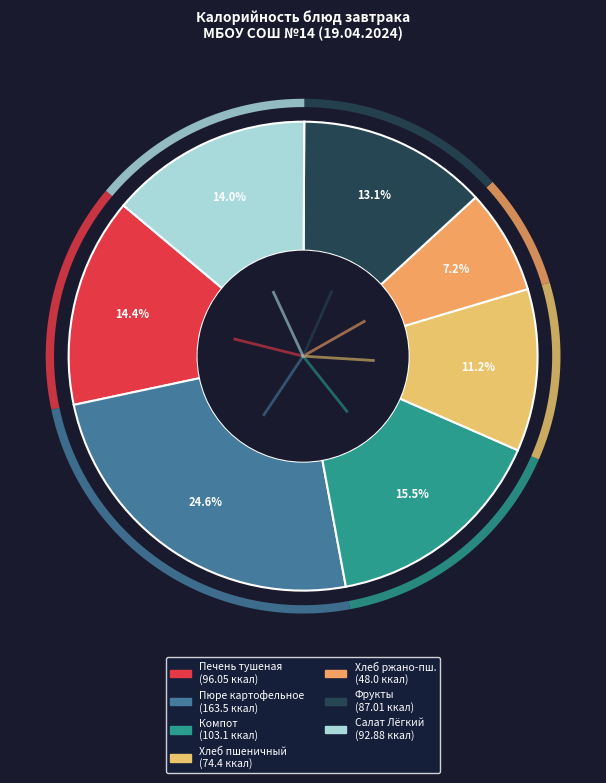

Which category has the biggest portion of the pie?

Пюре картофельное